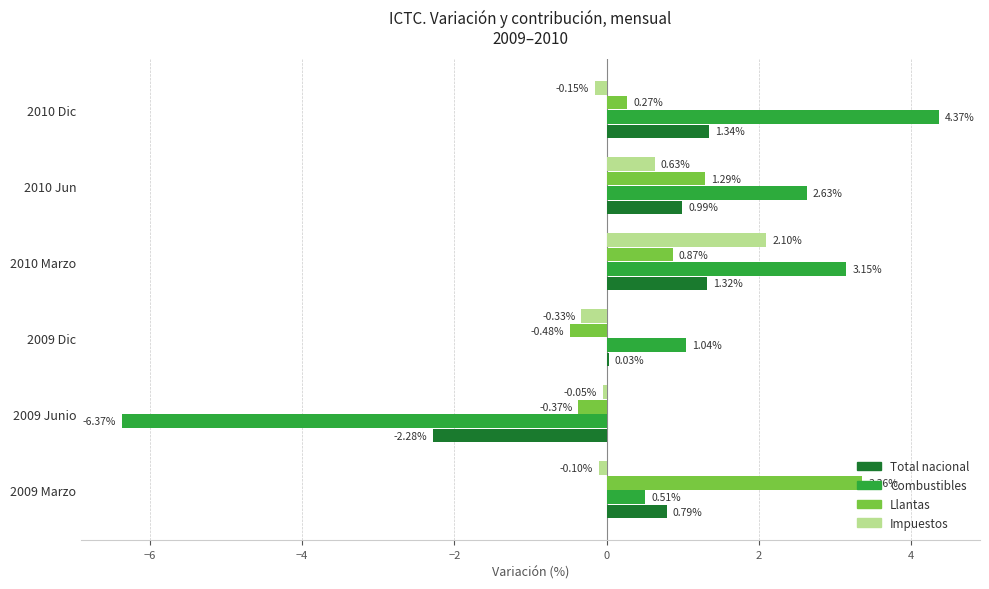

What is the sum of all Total nacional values?

2.2